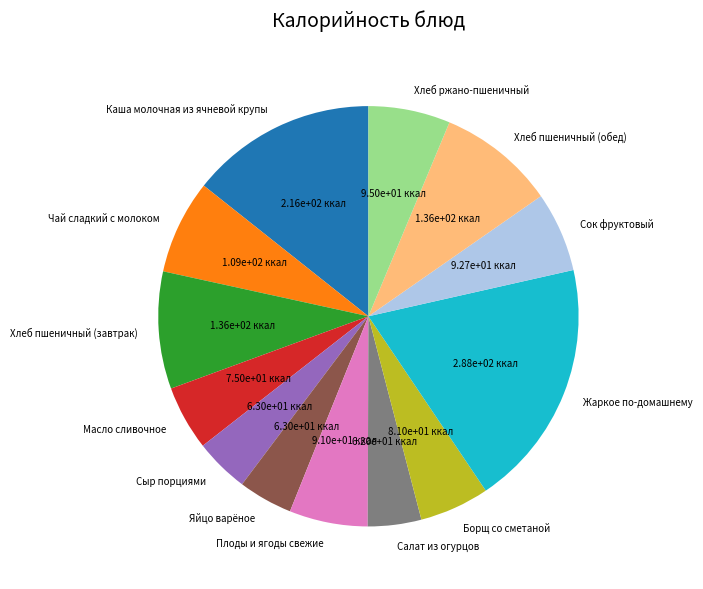

Is there a majority slice in this chart?

No